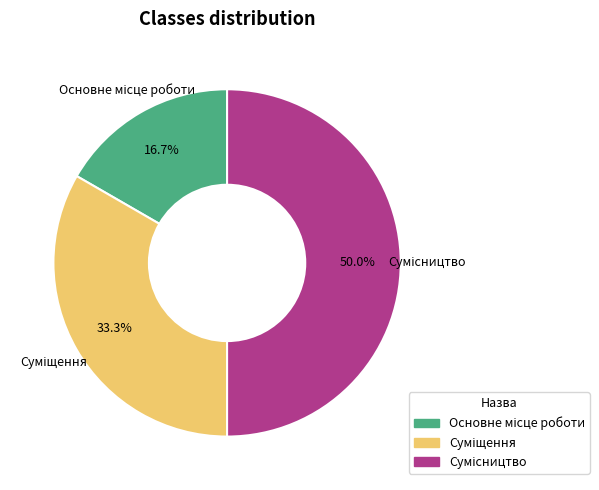

What is the ratio of the value at Основне місце роботи to the value at Сумісництво?

0.3